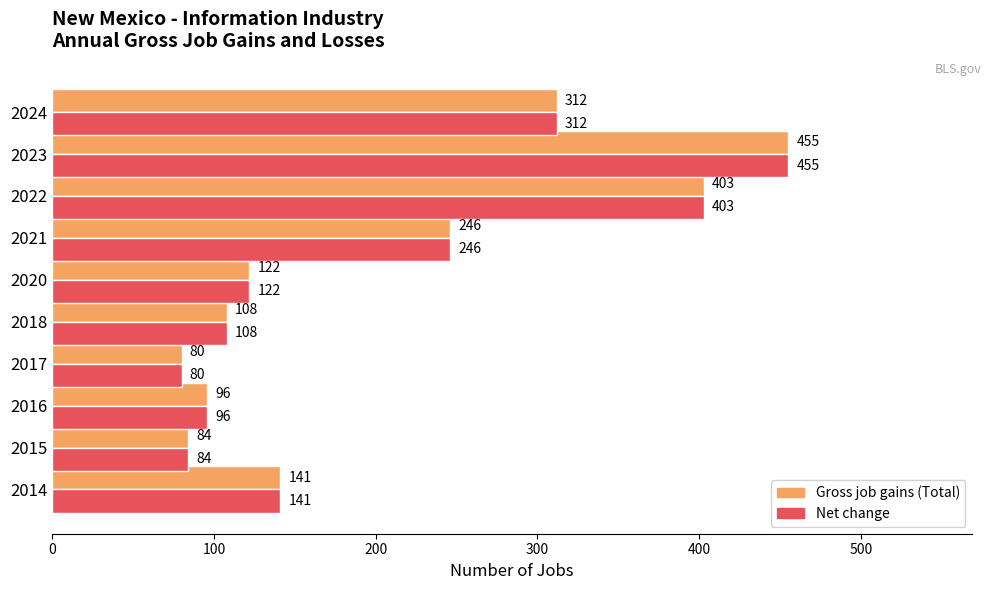

At which category is the sum across all series the highest?

2023